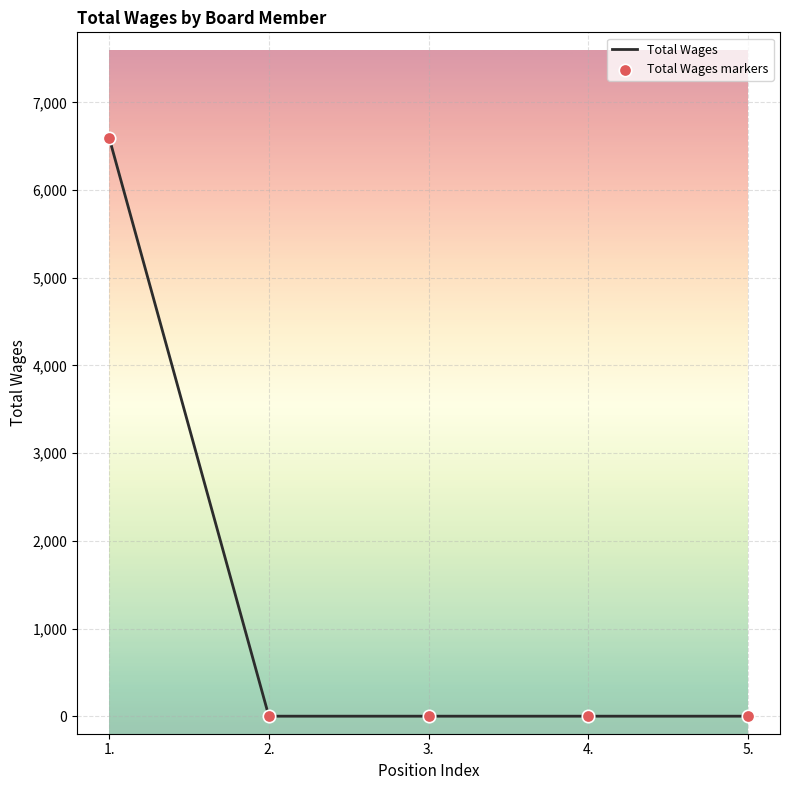

Between 2. and 1., which is larger?

1.